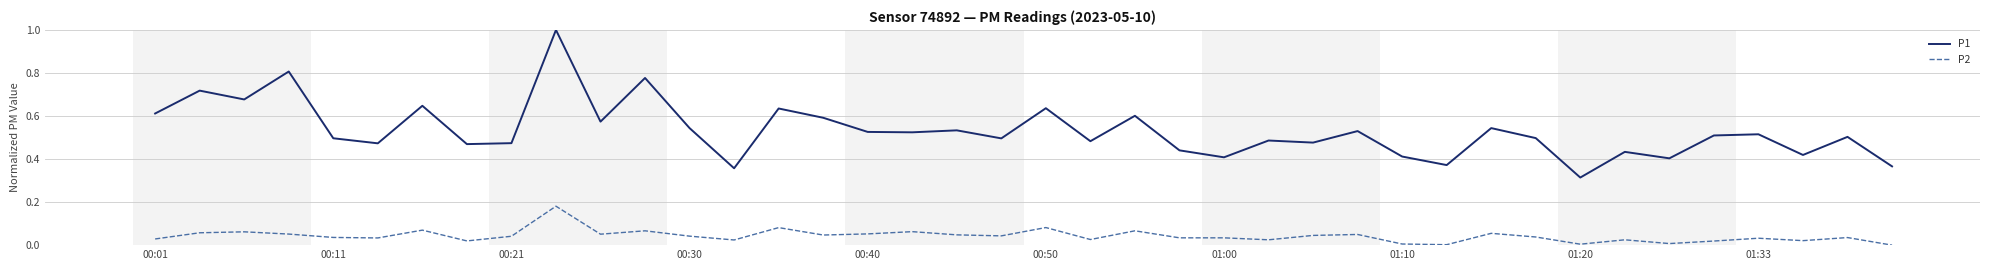

True or false: P2 and P1 intersect in this chart.

False